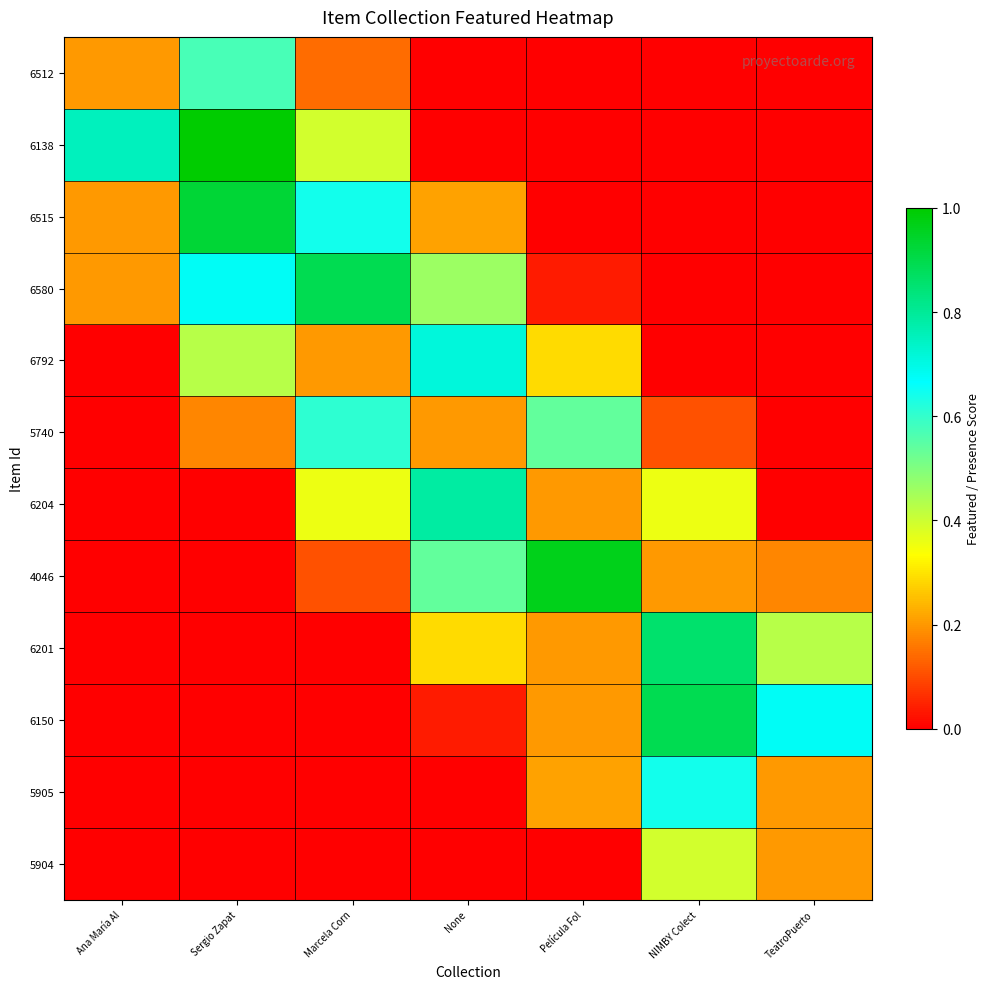

Reading left to right, extract all data points from this chart.

6512: Ana María Al=0.2	Sergio Zapat=0.6	Marcela Corn=0.1	None=0.0	Película Fol=0.0	NIMBY Colect=0.0	TeatroPuerto=0.0
6138: Ana María Al=0.8	Sergio Zapat=1.0	Marcela Corn=0.4	None=0.0	Película Fol=0.0	NIMBY Colect=0.0	TeatroPuerto=0.0
6515: Ana María Al=0.2	Sergio Zapat=0.9	Marcela Corn=0.6	None=0.2	Película Fol=0.0	NIMBY Colect=0.0	TeatroPuerto=0.0
6580: Ana María Al=0.2	Sergio Zapat=0.7	Marcela Corn=0.9	None=0.5	Película Fol=0.0	NIMBY Colect=0.0	TeatroPuerto=0.0
6792: Ana María Al=0.0	Sergio Zapat=0.4	Marcela Corn=0.2	None=0.7	Película Fol=0.3	NIMBY Colect=0.0	TeatroPuerto=0.0
5740: Ana María Al=0.0	Sergio Zapat=0.2	Marcela Corn=0.6	None=0.2	Película Fol=0.5	NIMBY Colect=0.1	TeatroPuerto=0.0
6204: Ana María Al=0.0	Sergio Zapat=0.0	Marcela Corn=0.4	None=0.8	Película Fol=0.2	NIMBY Colect=0.4	TeatroPuerto=0.0
4046: Ana María Al=0.0	Sergio Zapat=0.0	Marcela Corn=0.1	None=0.5	Película Fol=1.0	NIMBY Colect=0.2	TeatroPuerto=0.2
6201: Ana María Al=0.0	Sergio Zapat=0.0	Marcela Corn=0.0	None=0.3	Película Fol=0.2	NIMBY Colect=0.9	TeatroPuerto=0.4
6150: Ana María Al=0.0	Sergio Zapat=0.0	Marcela Corn=0.0	None=0.0	Película Fol=0.2	NIMBY Colect=0.9	TeatroPuerto=0.7
5905: Ana María Al=0.0	Sergio Zapat=0.0	Marcela Corn=0.0	None=0.0	Película Fol=0.2	NIMBY Colect=0.6	TeatroPuerto=0.2
5904: Ana María Al=0.0	Sergio Zapat=0.0	Marcela Corn=0.0	None=0.0	Película Fol=0.0	NIMBY Colect=0.4	TeatroPuerto=0.2